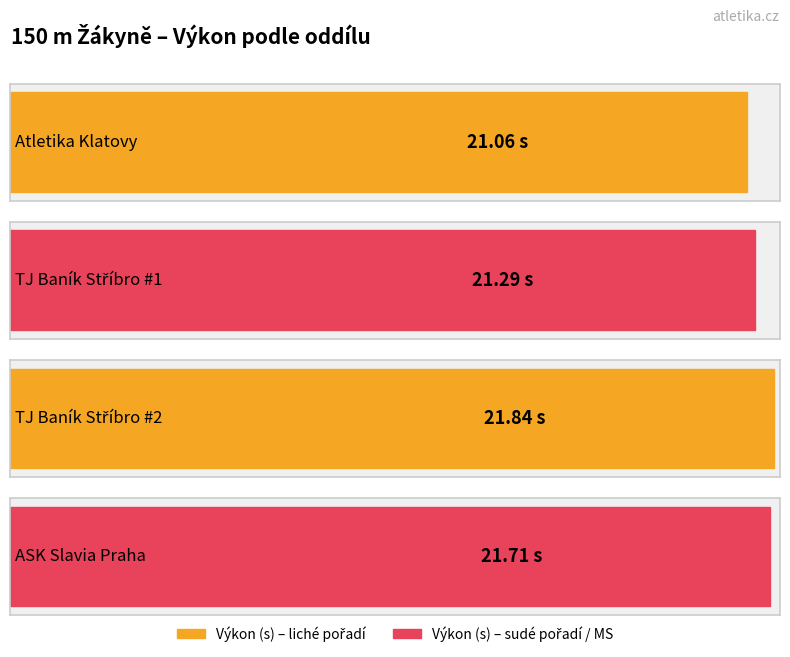

Reading right to left, extract all data points from this chart.

ASK Slavia Praha=21.7	TJ Baník Stříbro (Gabčová)=21.8	TJ Baník Stříbro (Bláhová)=21.3	Atletika Klatovy=21.1